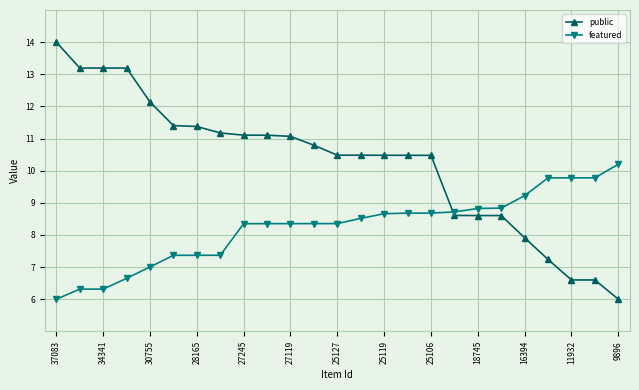

Rank the series by their average value, from lowest to highest.

featured, public